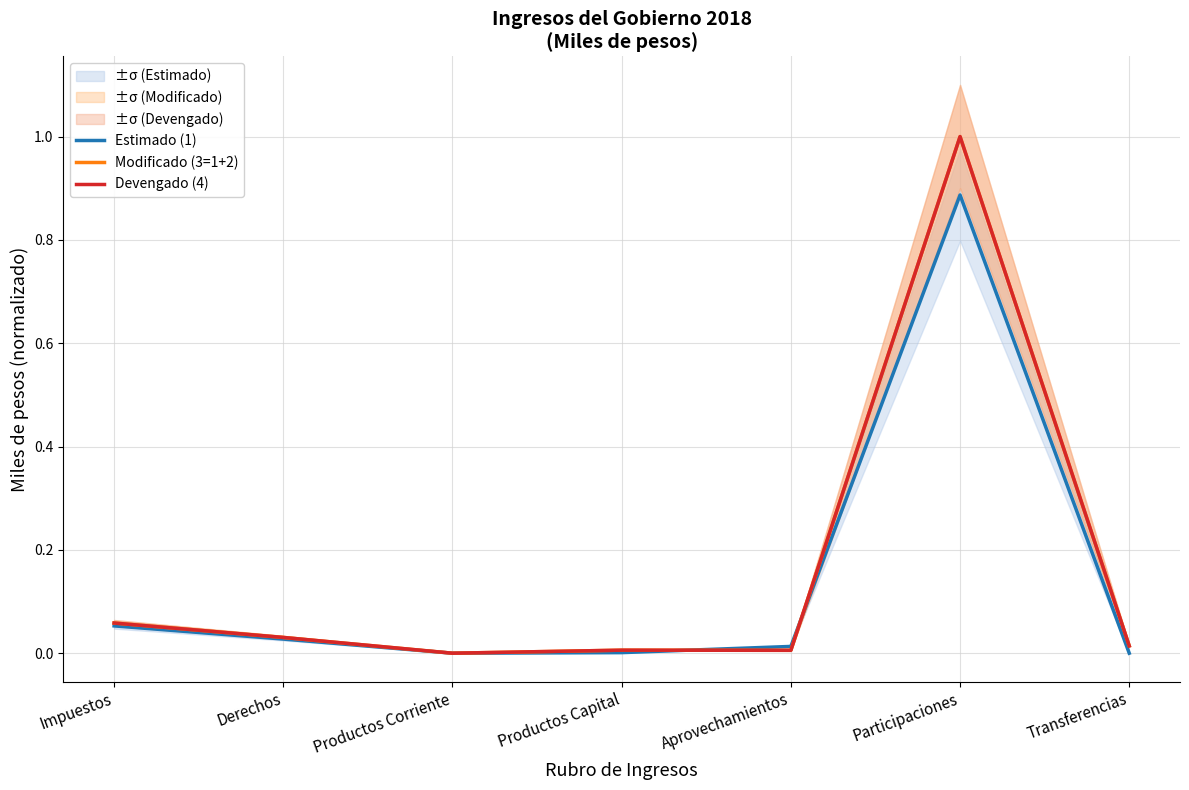

Rank the series by their maximum value, from highest to lowest.

Modificado (3=1+2), Devengado (4), Estimado (1)